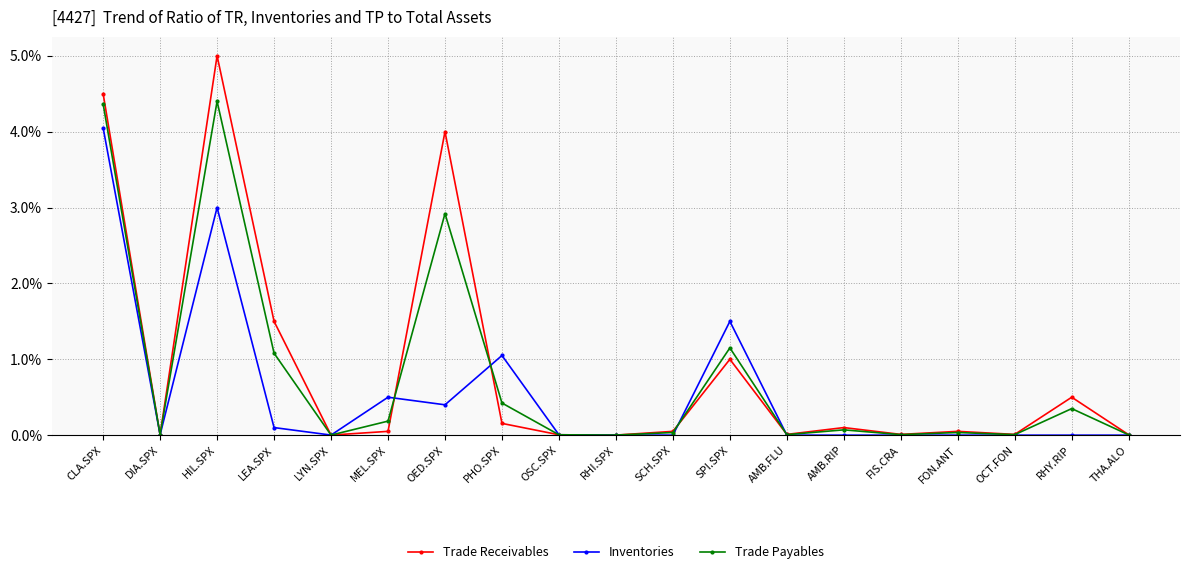

At which label is Trade Receivables closest to 2?

LEA.SPX